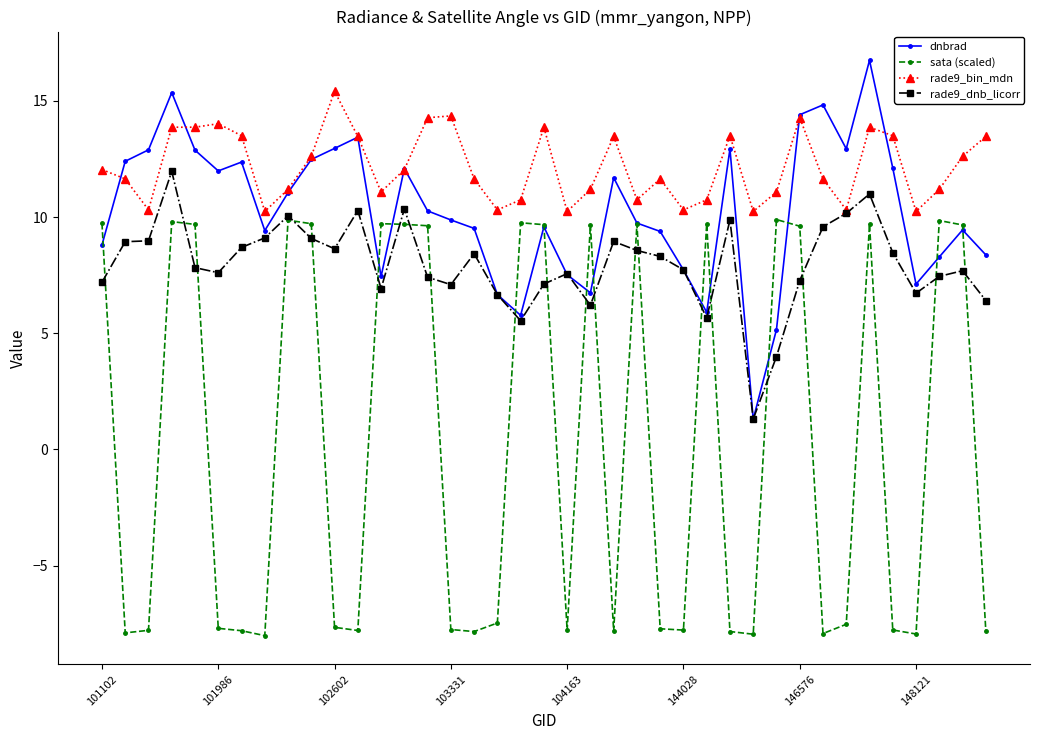

True or false: rade9_bin_mdn and sata (scaled) cross at least once.

False